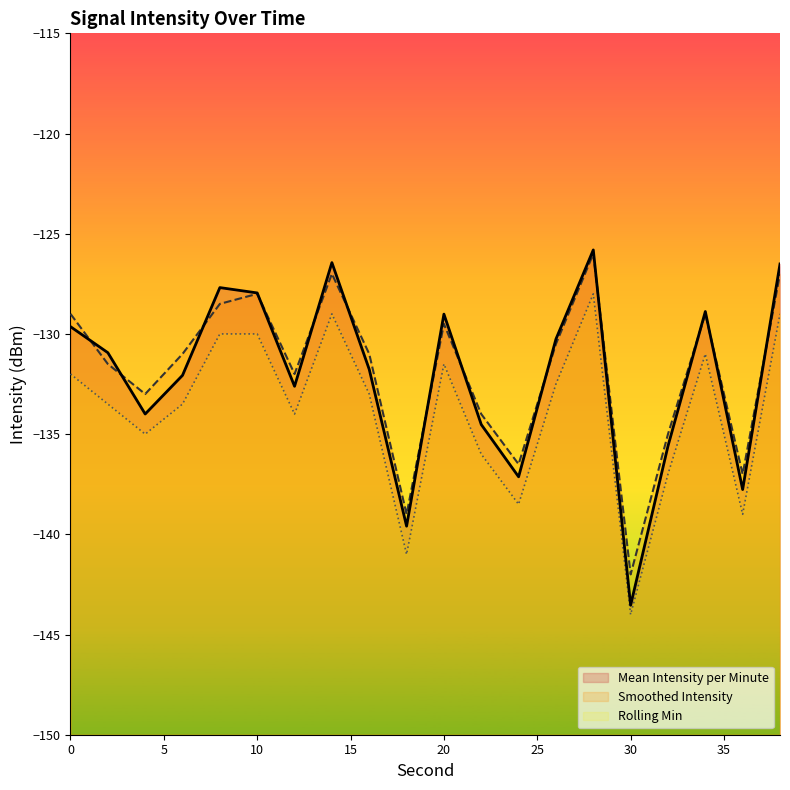

At which label does Mean Intensity per Minute reach its minimum?

30